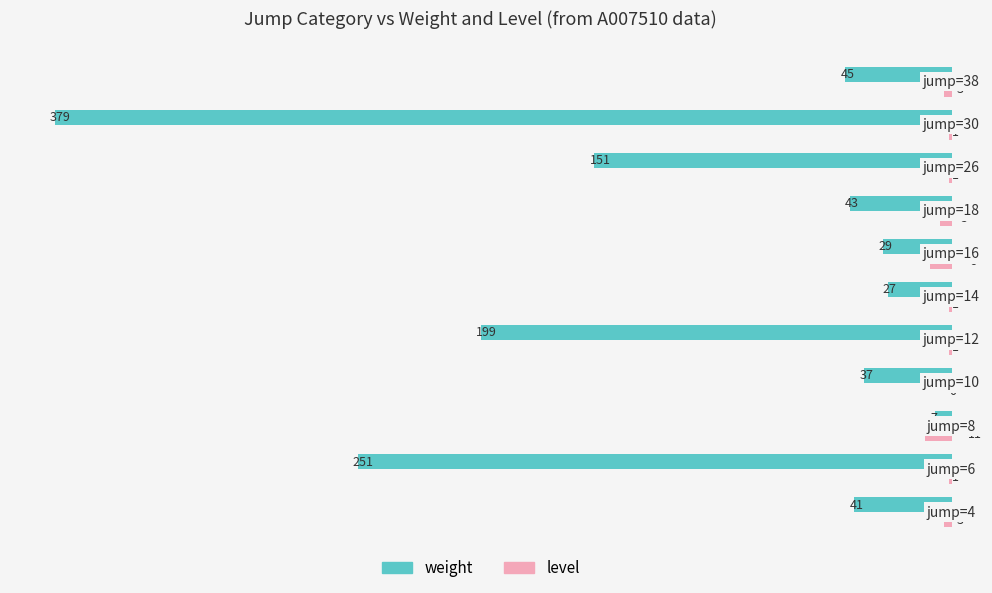

Which series has the largest total across all categories?

weight